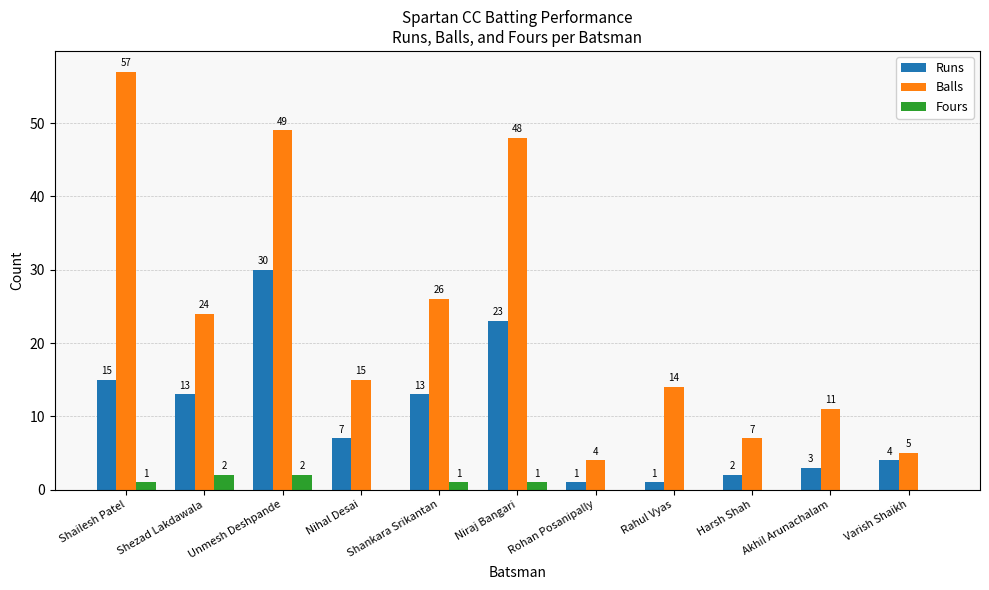

Count the number of data series in this chart.

3